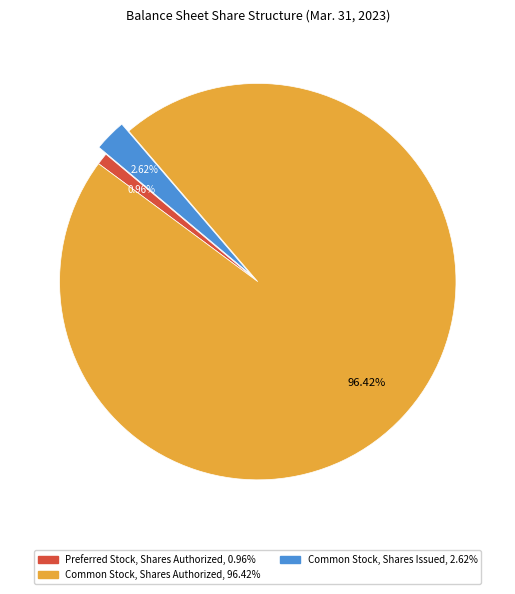

What percentage is the Preferred Stock, Shares Authorized slice, to the nearest percent?

1%